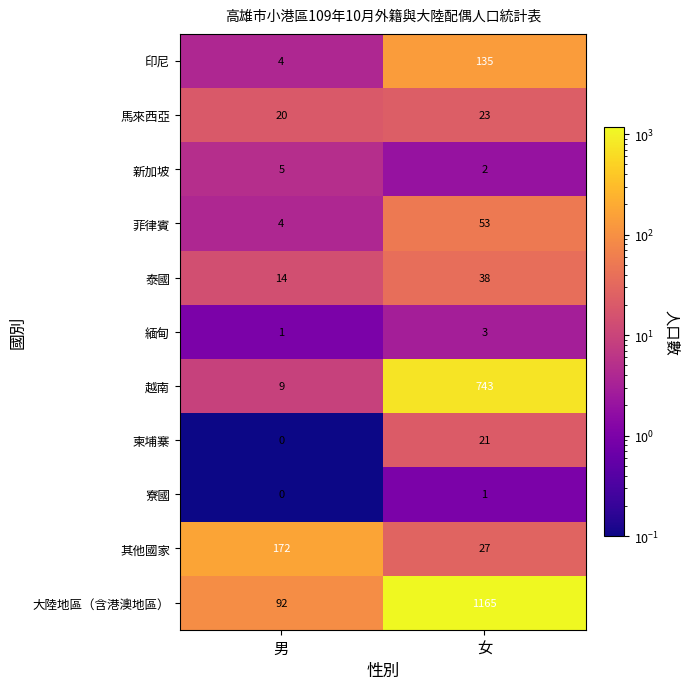

Where is 馬來西亞 nearest to the value 21?

男